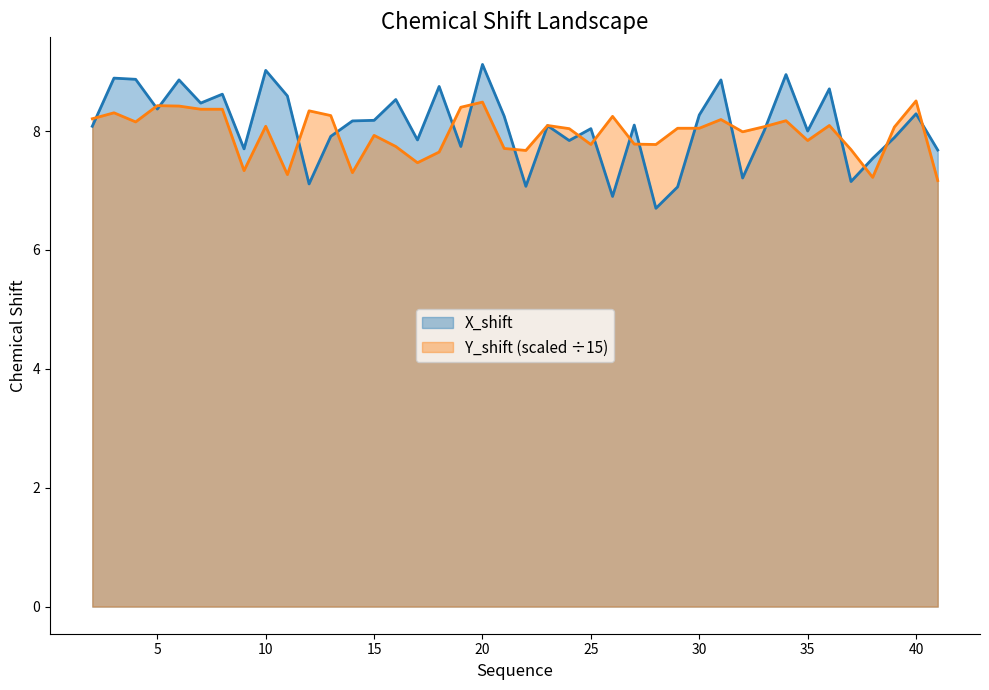

What are all the series names shown in the legend?

X_shift, Y_shift (scaled ÷15)